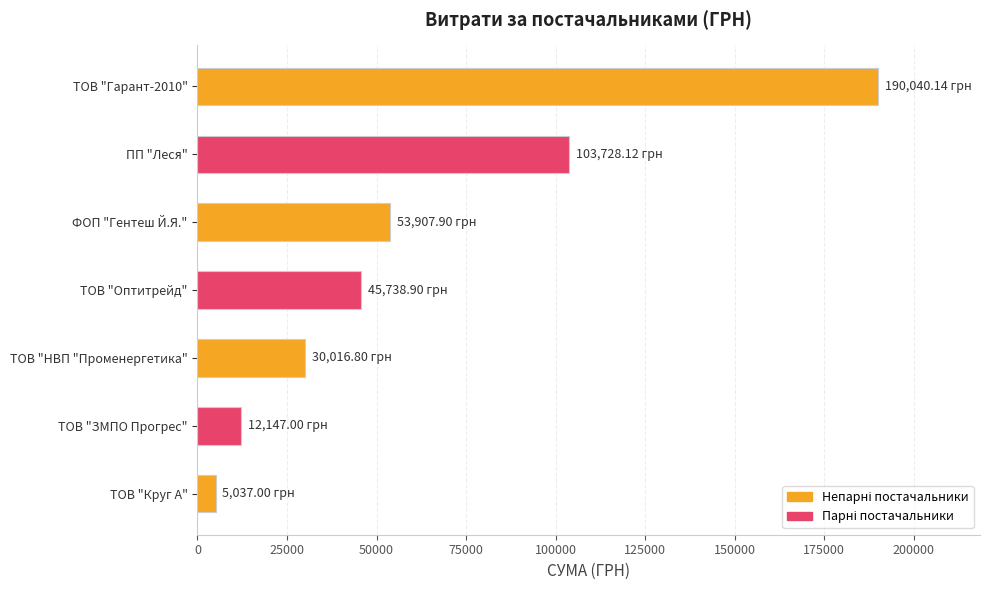

What is the maximum value shown in the chart?

190040.1